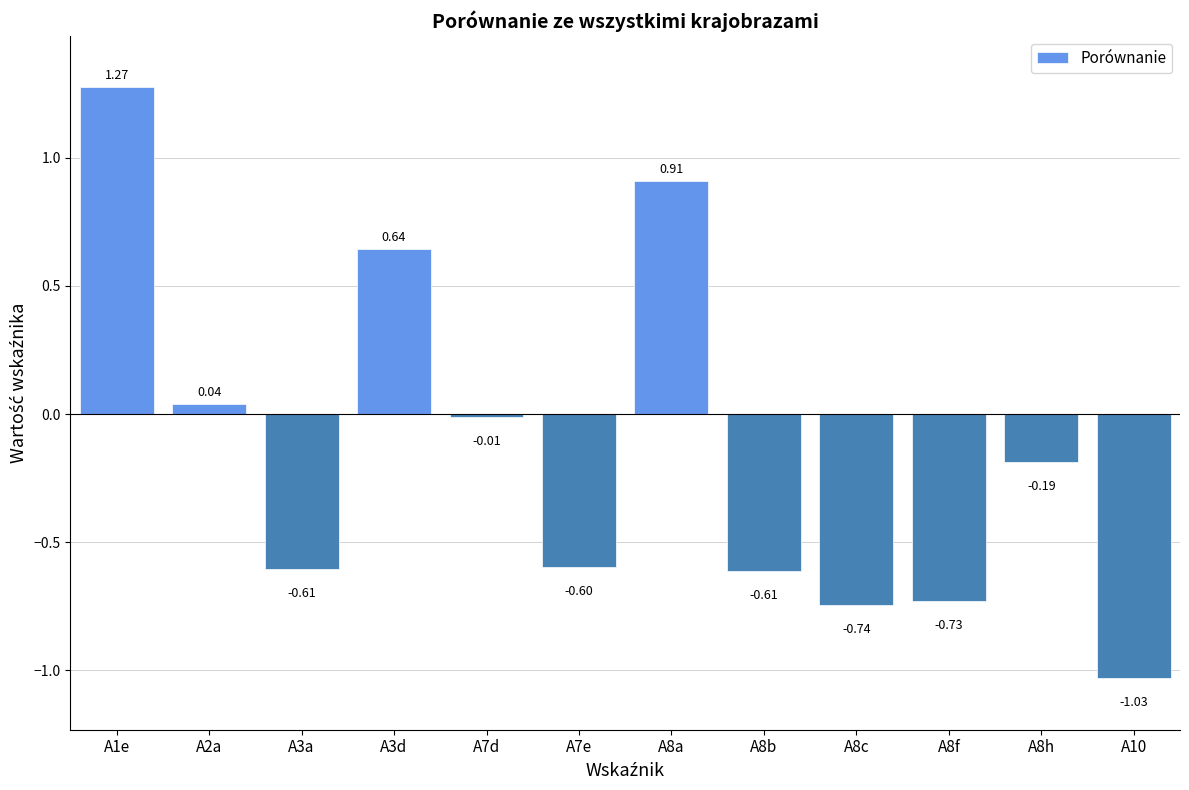

Between A8b and A7d, which is larger?

A7d